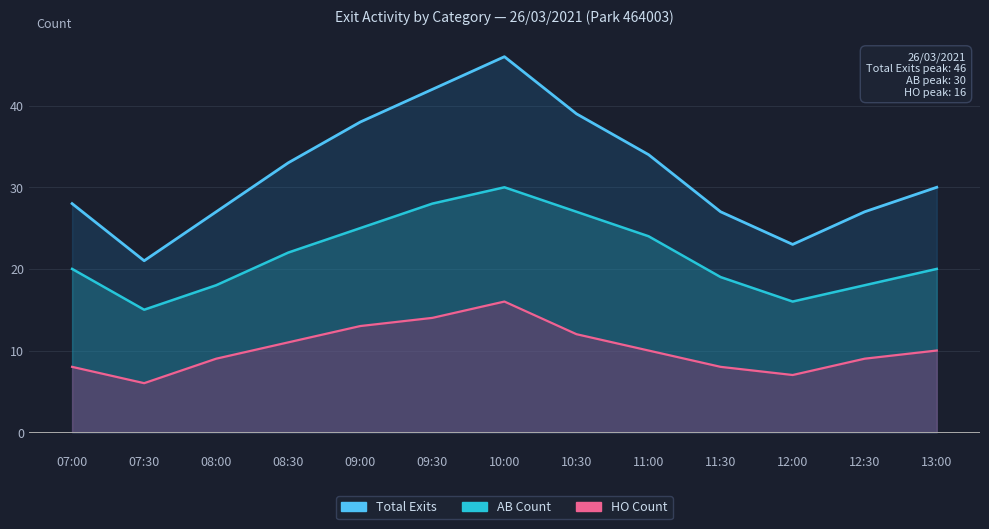

Does the chart have visible grid lines?

Yes